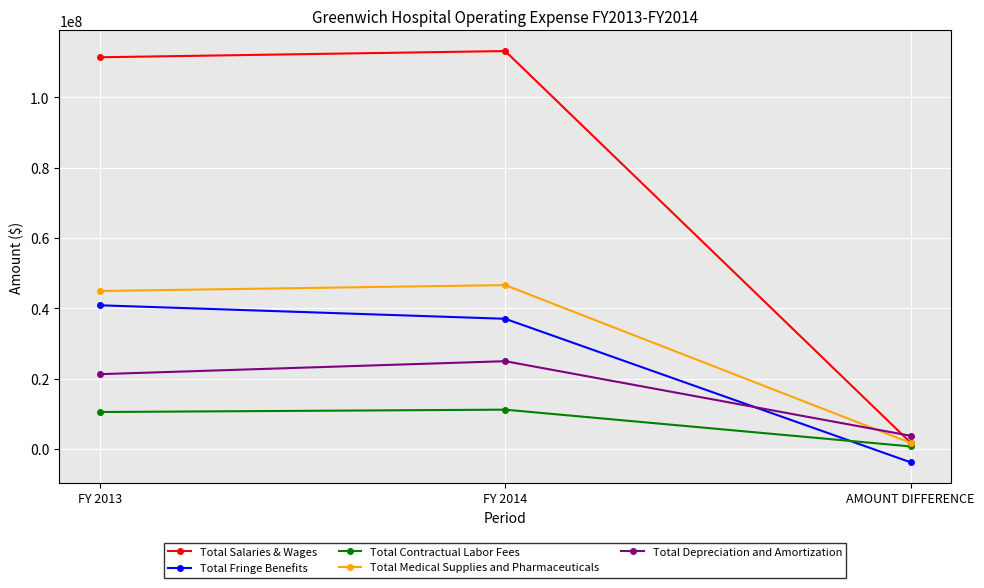

Reading left to right, list all the values displayed in this chart.

Total Salaries & Wages: 111450000	113219000	1769000
Total Fringe Benefits: 40846000	37003000	-3843000
Total Contractual Labor Fees: 10460131	11129349	669218
Total Medical Supplies and Pharmaceuticals: 44914321	46591780	1677459
Total Depreciation and Amortization: 21233000	24929000	3696000